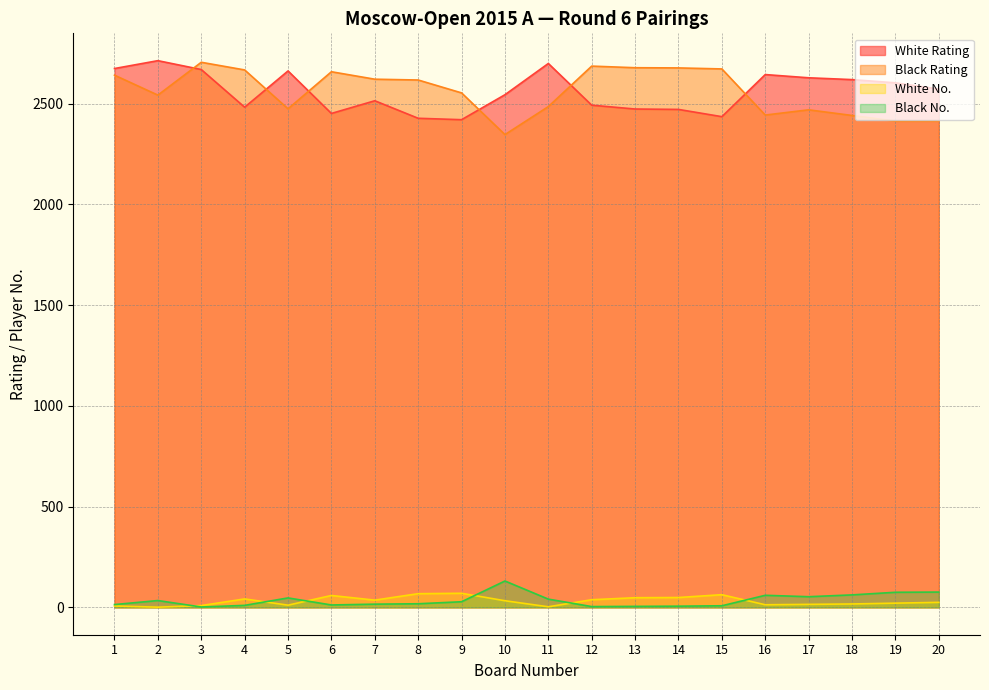

Is it true that Black Rating equals 1485 at 20?

False